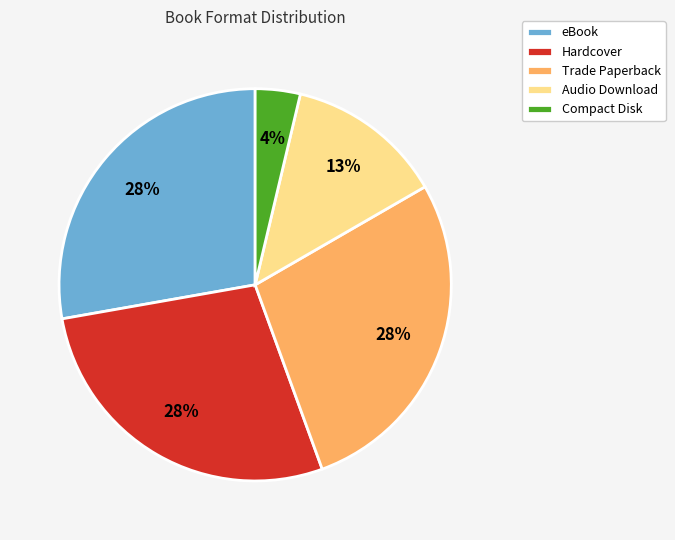

How many segments does this pie chart have?

5